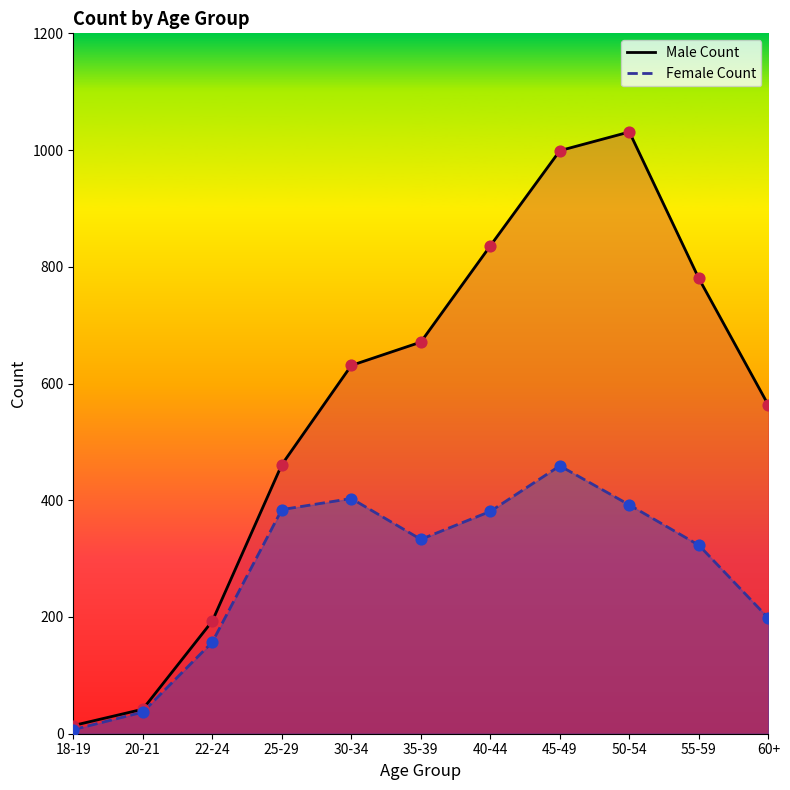

What are all the series names shown in the legend?

Male Count, Female Count